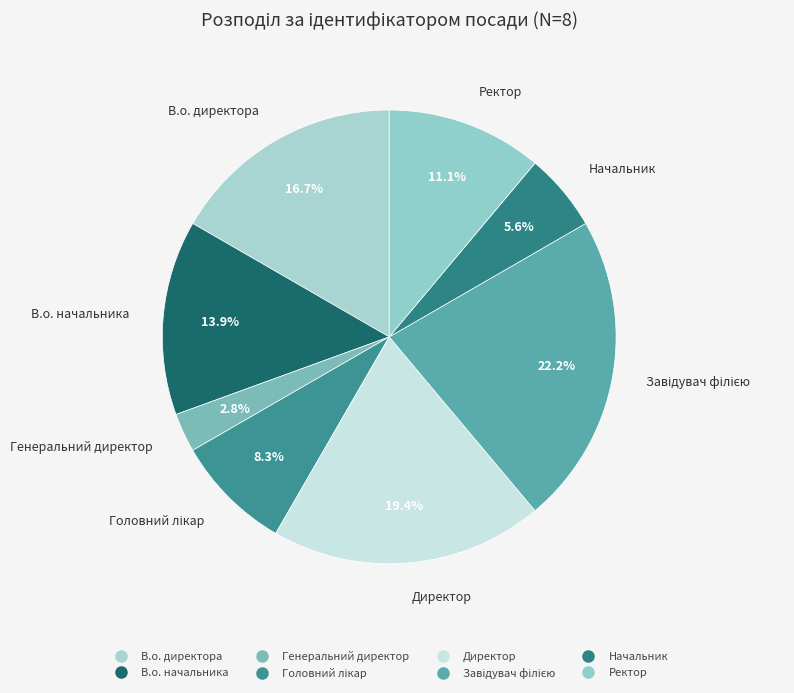

Count the number of slices in the pie.

8